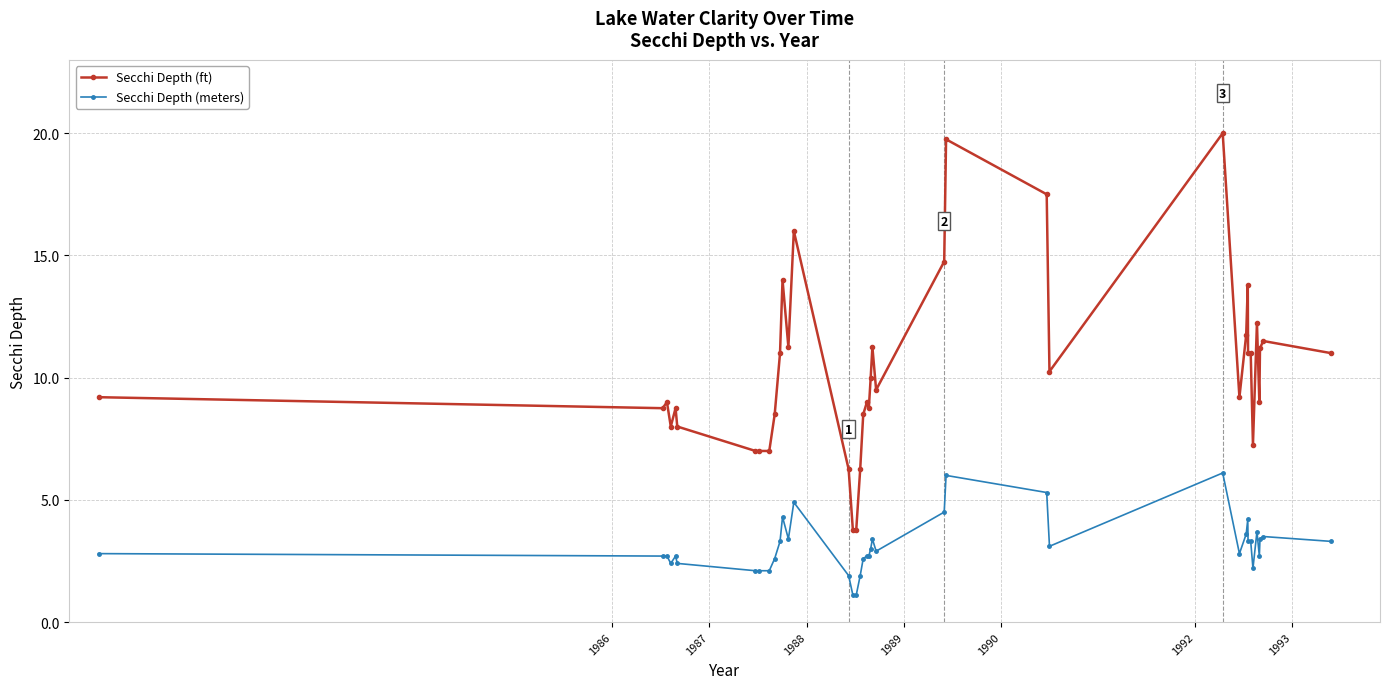

What is the smallest value displayed?

1.1